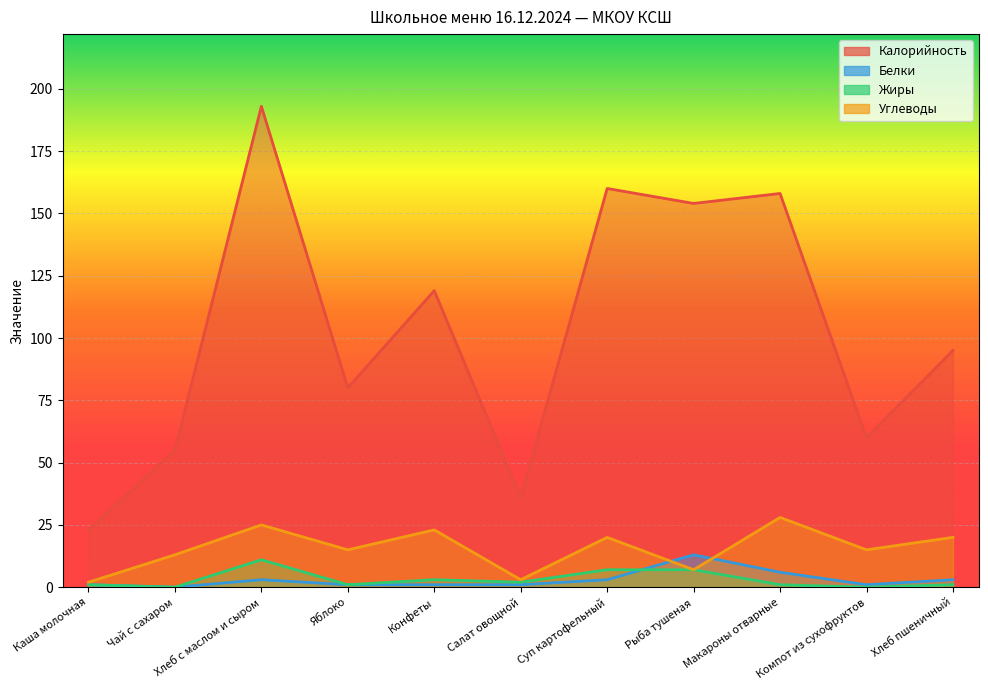

What is the label of the 7th point from the right?

Конфеты